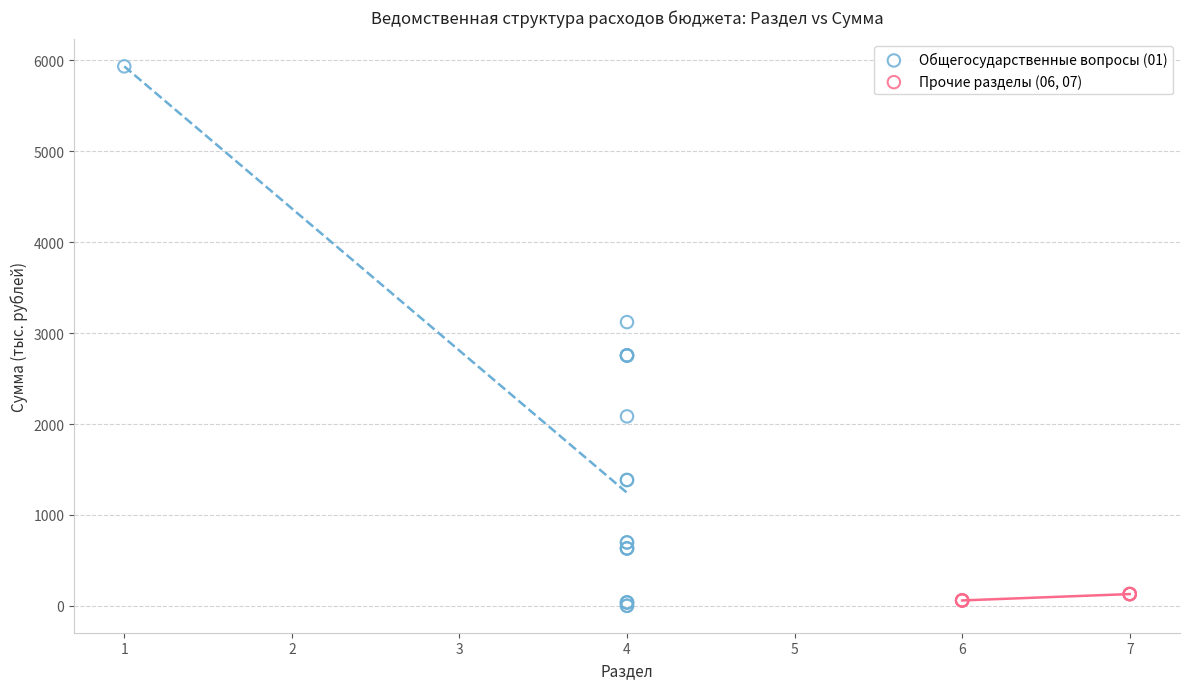

Which series contains the highest Y value?

Общегосударственные вопросы (01)